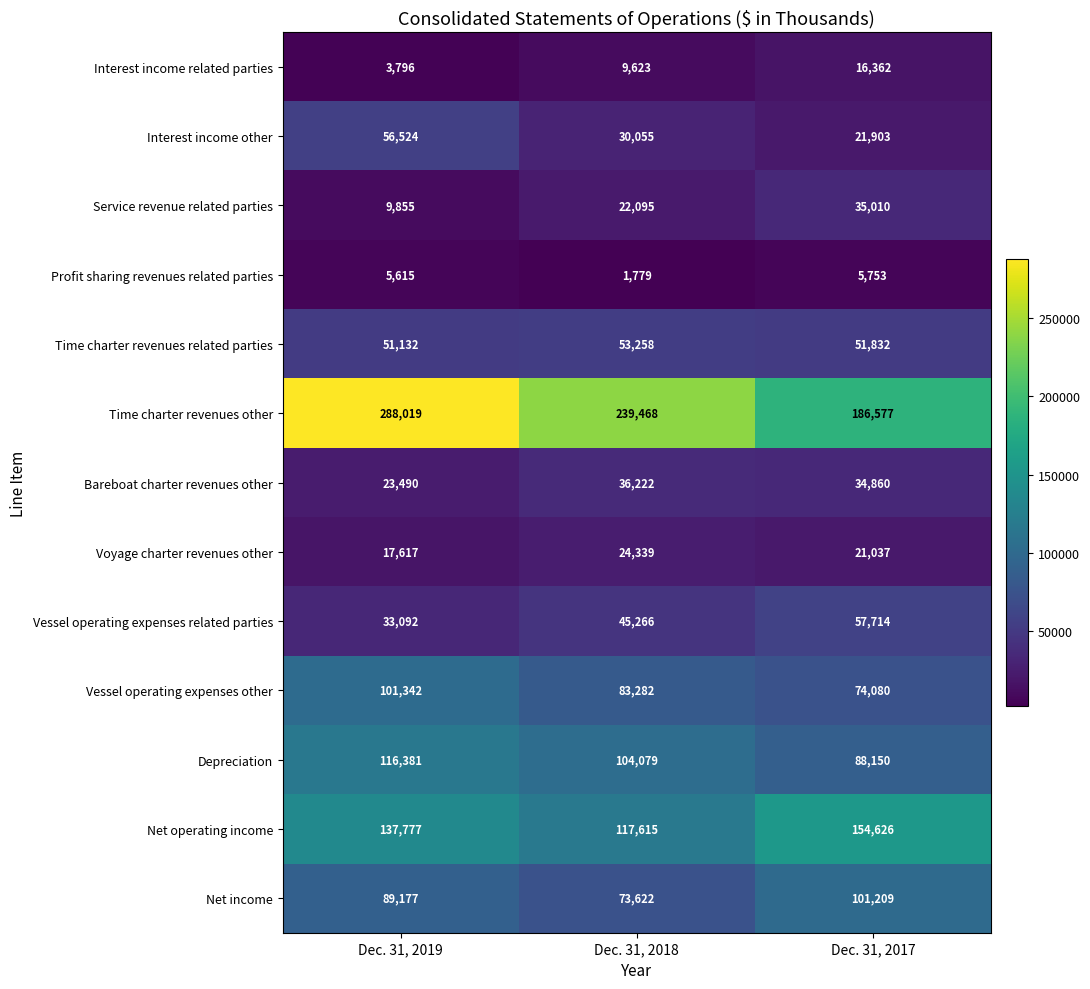

The Service revenue related parties series shows 30662 at Dec. 31, 2018. True or false?

False